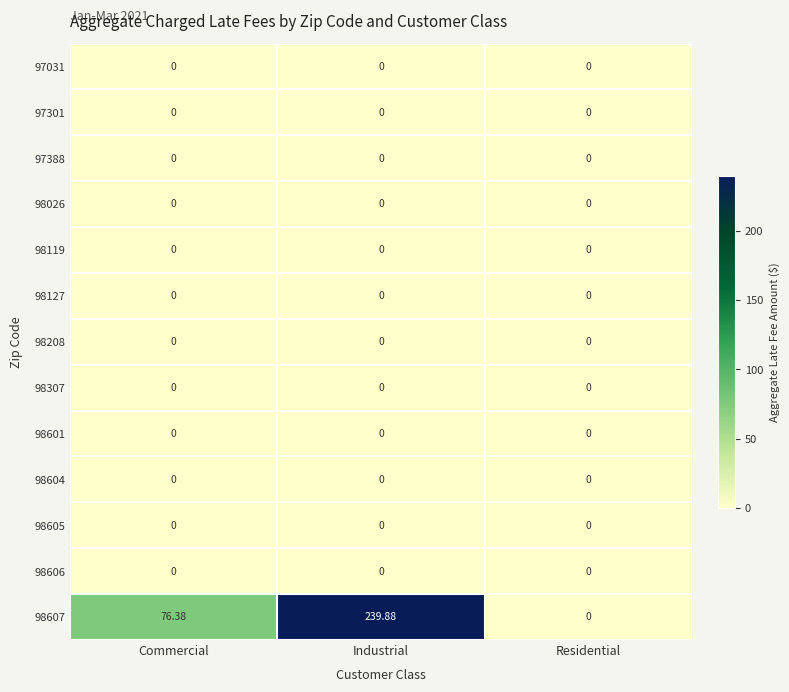

At which category is the sum across all series the highest?

Industrial